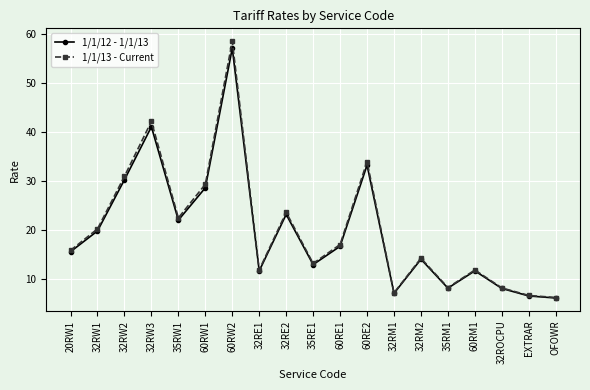

What is the value of the 1/1/13 - Current point at the 9th from the left?

23.6